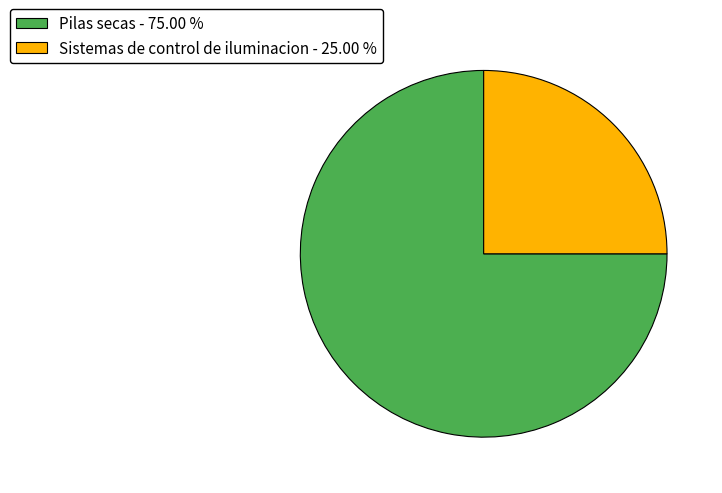

Combined, do Pilas secas - 75.00 % and Sistemas de control de iluminacion - 25.00 % account for over 50%?

Yes